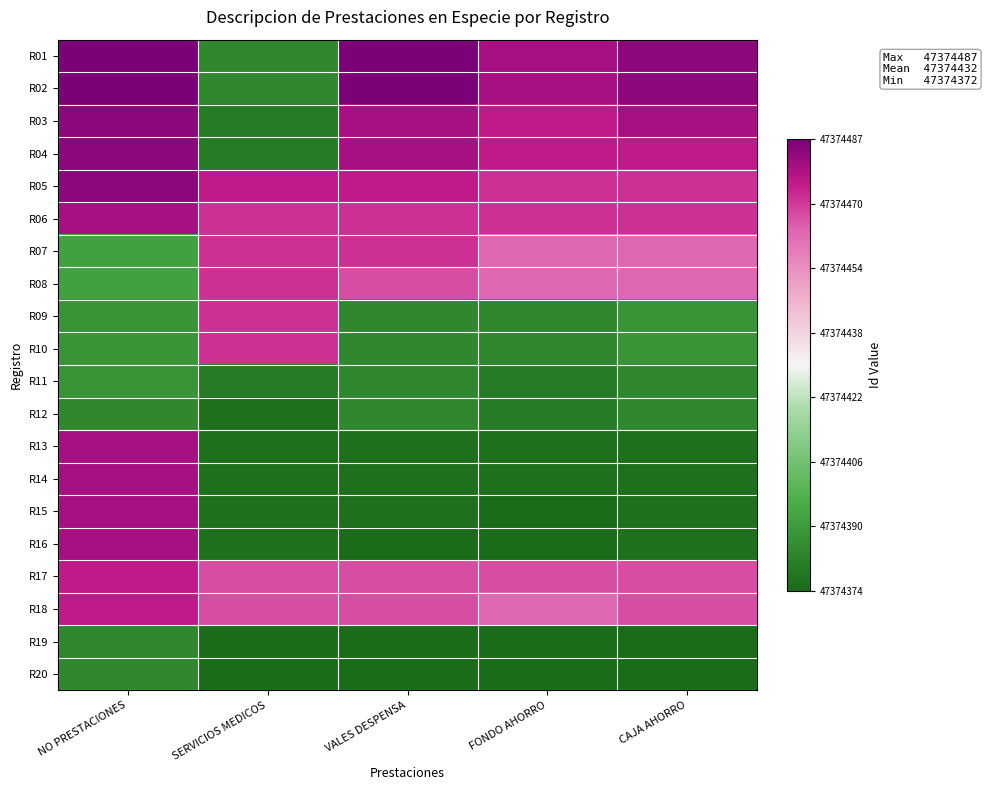

Which label corresponds to the largest value in the chart?

NO PRESTACIONES